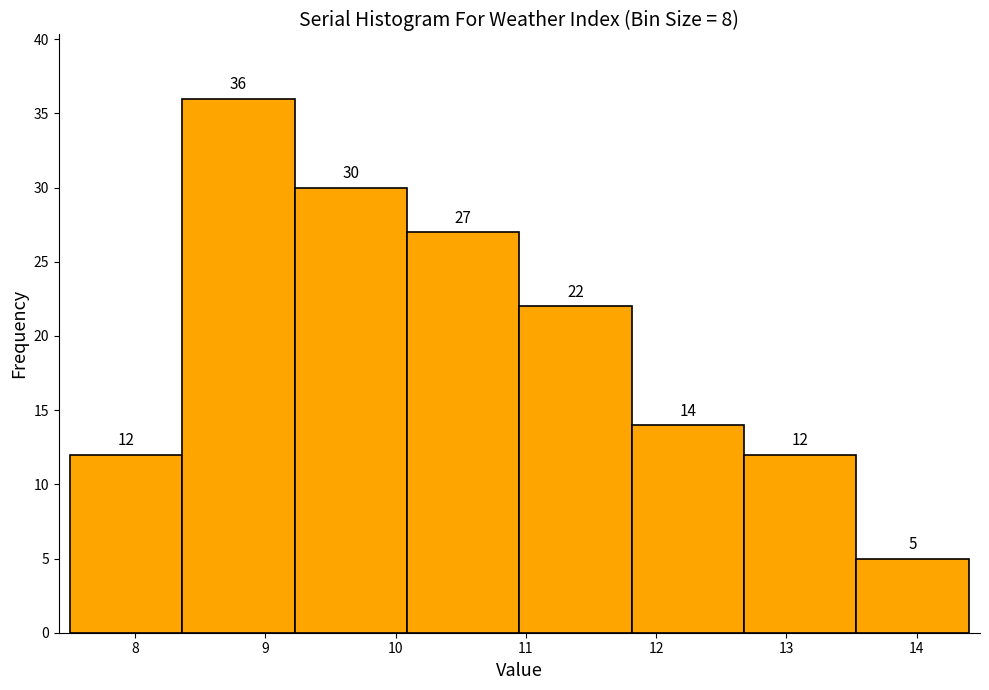

Reading left to right, transcribe this chart: for each bar, give the range it covers on the x-axis and its height. The bar edges are not printed on the chart, so give them approximately, as read against the axis.

7.5 to 8.4: 12
8.4 to 9.2: 36
9.2 to 10.1: 30
10.1 to 11.0: 27
11.0 to 11.8: 22
11.8 to 12.7: 14
12.7 to 13.5: 12
13.5 to 14.4: 5